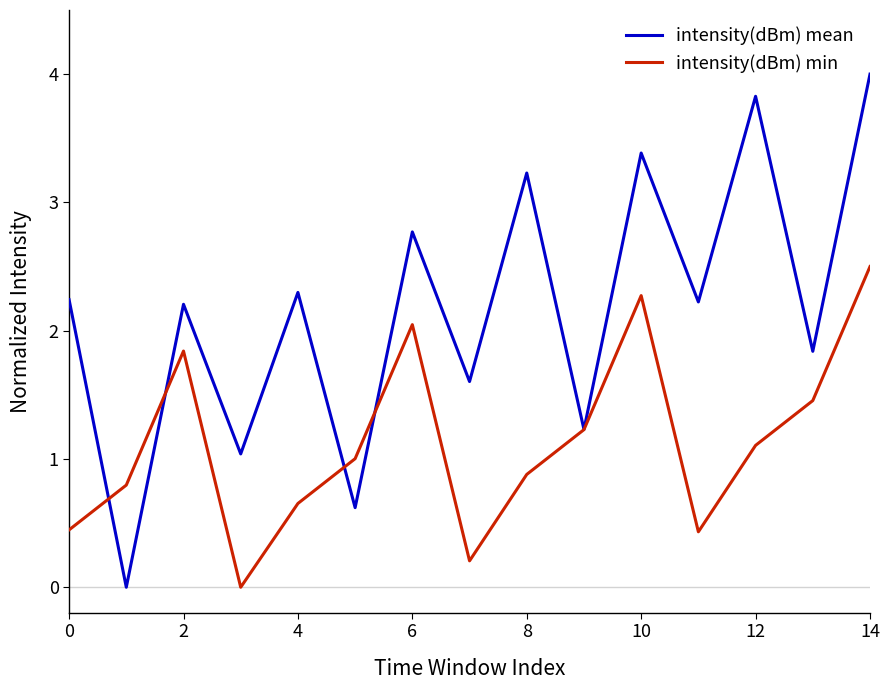

Which series has the largest total across all categories?

intensity(dBm) mean